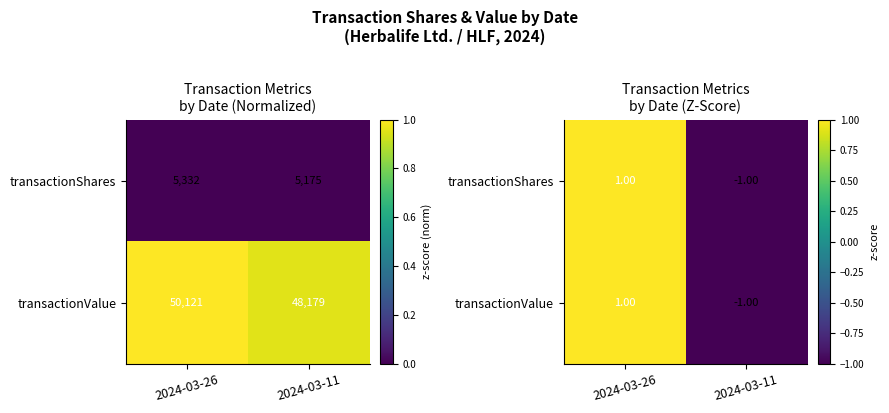

How many values in the transactionShares series exceed 0?

1